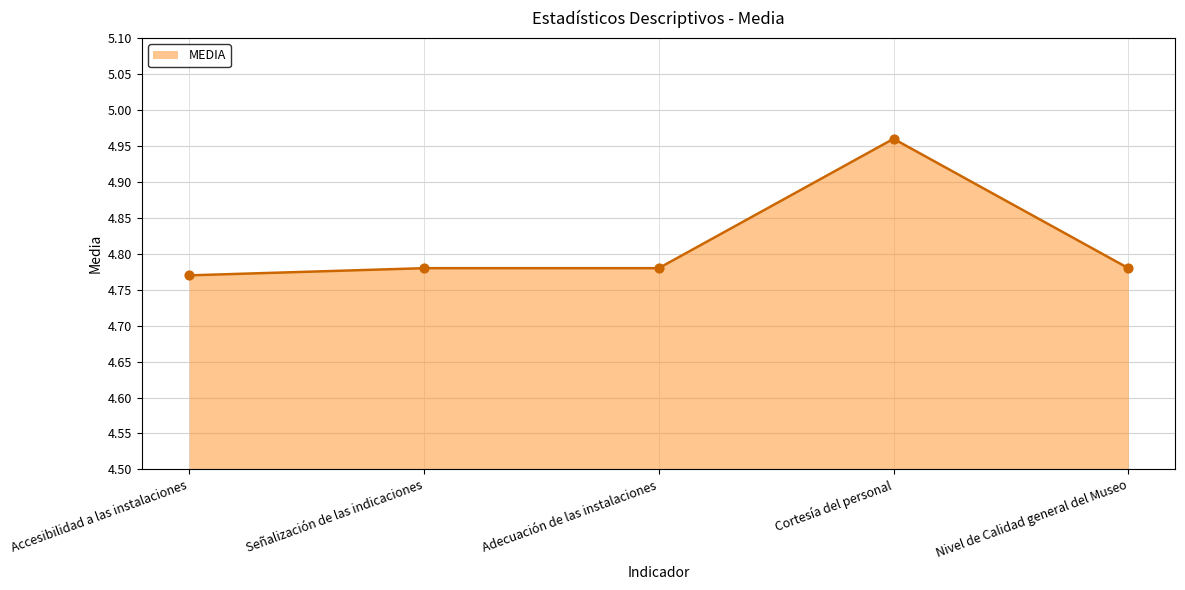

Between Señalización de las indicaciones and Cortesía del personal, which is larger?

Cortesía del personal